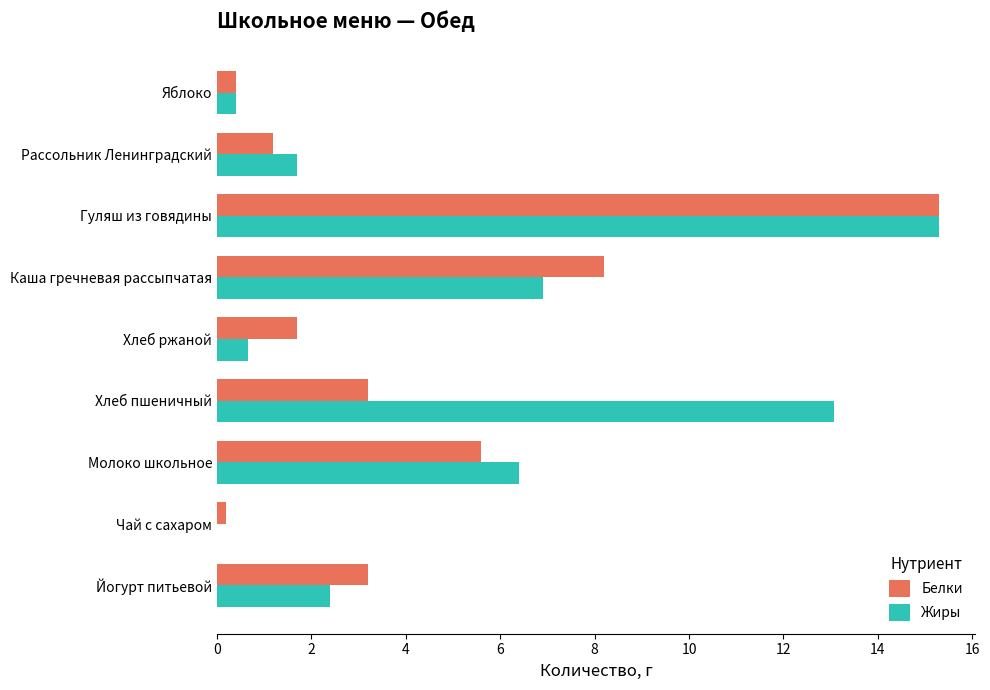

How many data points in Жиры are above 2?

5